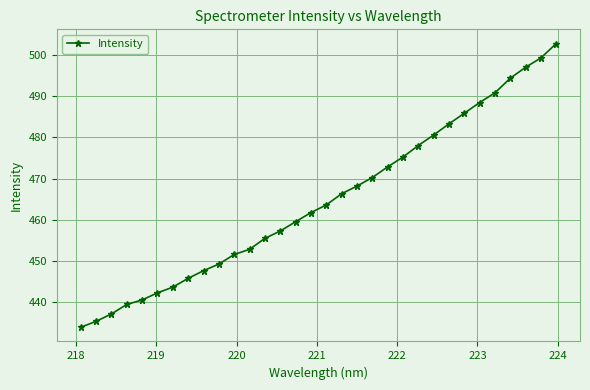

What is the value of the 12th point from the left?

452.8